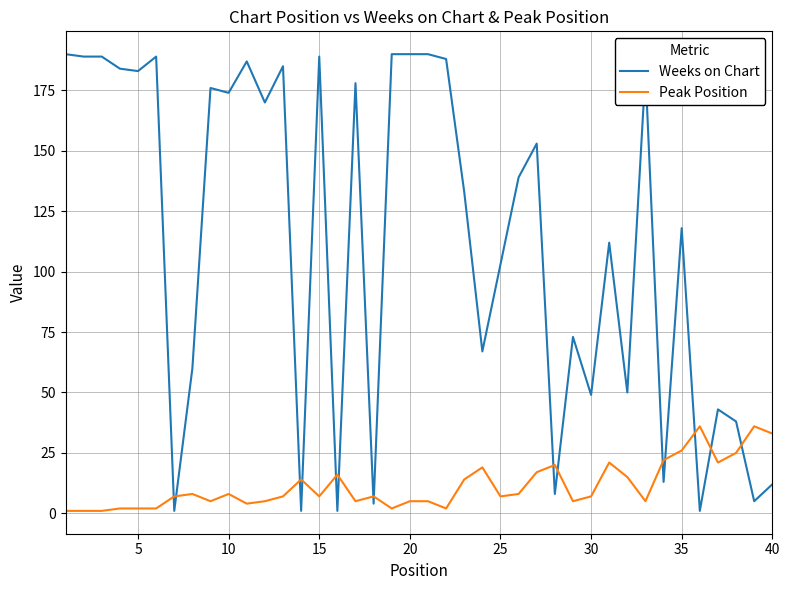

True or false: Weeks on Chart and Peak Position cross at least once.

True